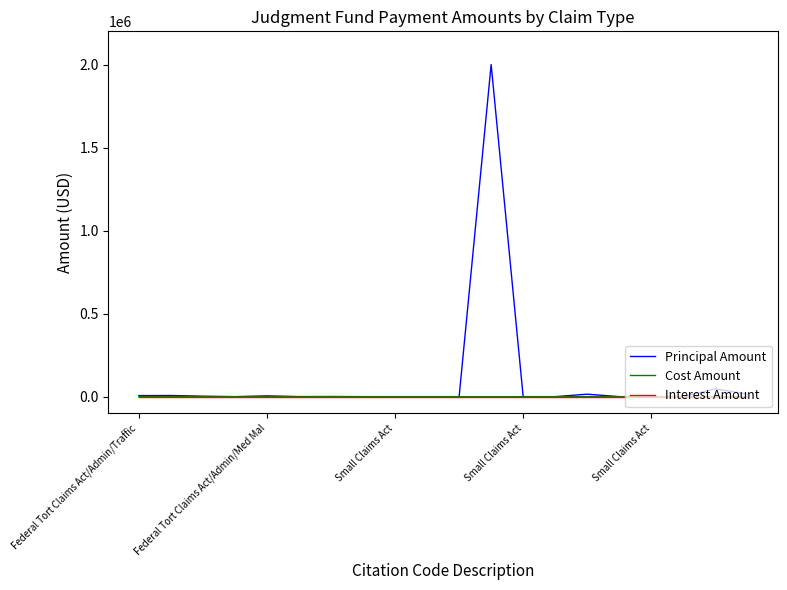

Which series has the widest spread of values?

Principal Amount